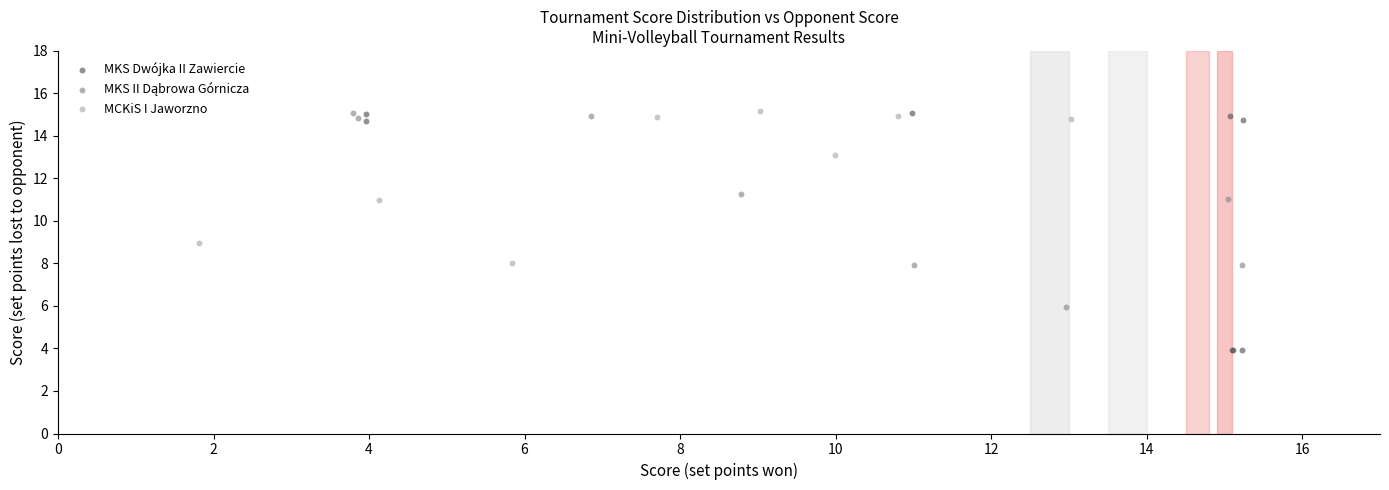

Which series has the largest Y range (max minus min)?

MKS Dwójka II Zawiercie